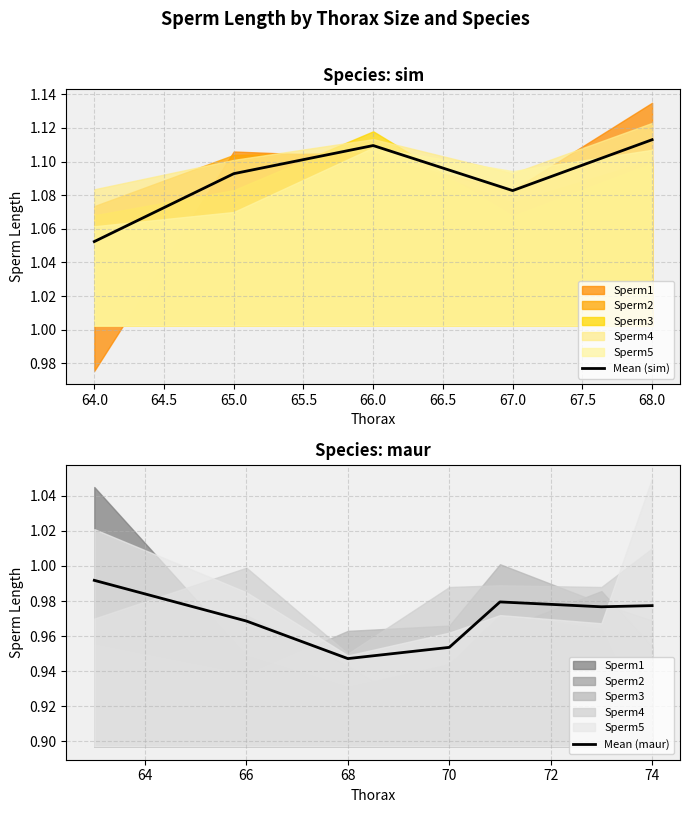

Is it true that Mean (sim) equals 1.9 at 66.0?

False